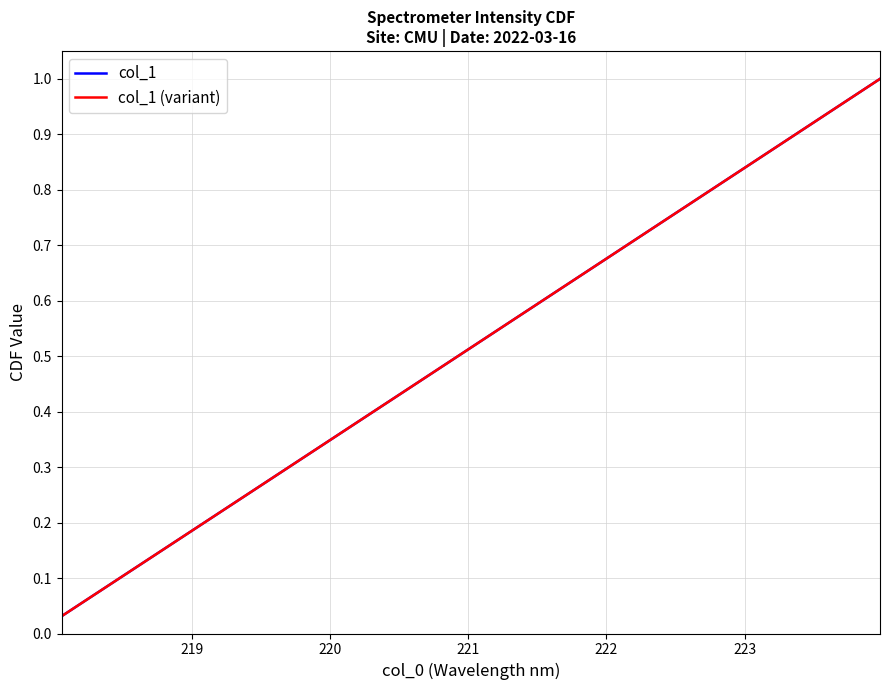

What is the average value of the col_1 (variant) series?

0.5